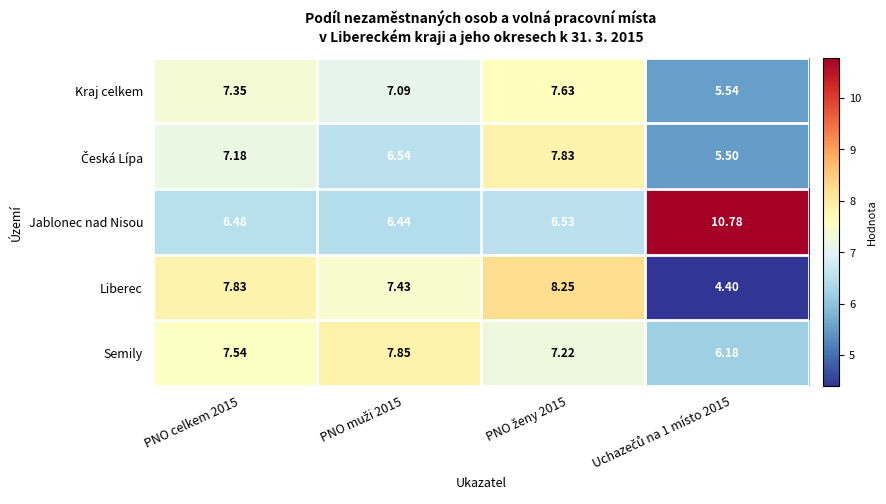

Which series has the largest total across all categories?

Jablonec nad Nisou